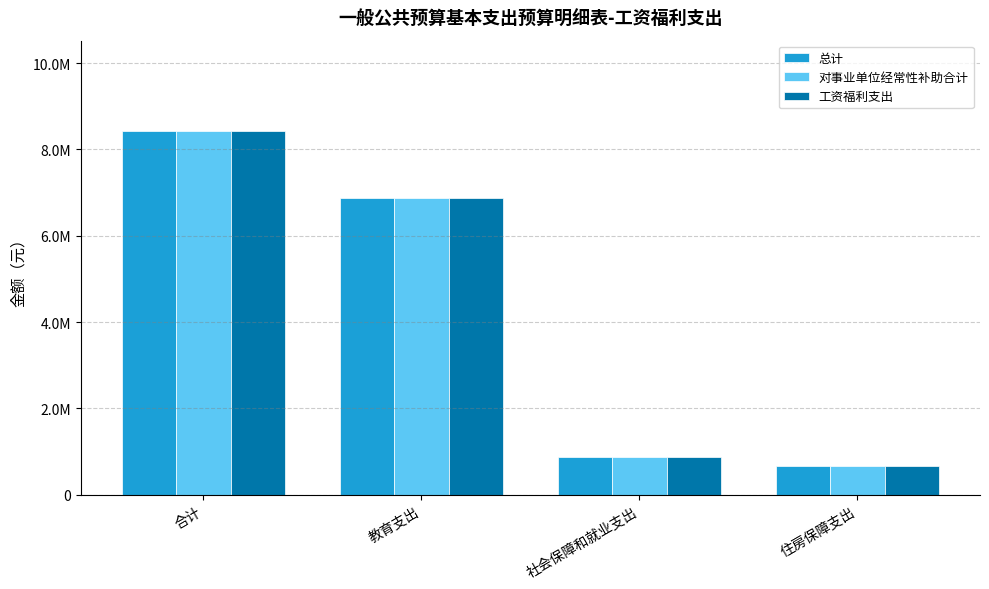

What are all the series names shown in the legend?

总计, 对事业单位经常性补助合计, 工资福利支出